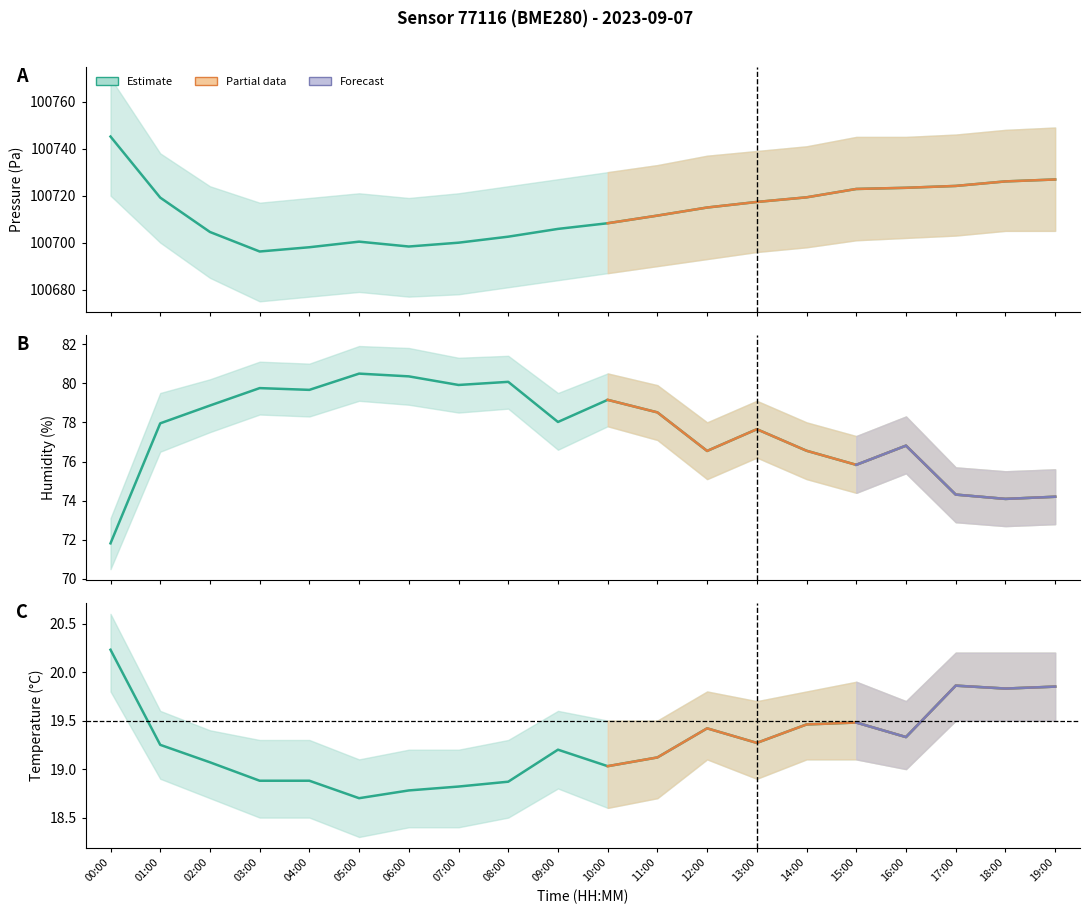

At which label is temperature closest to 19?

10:00